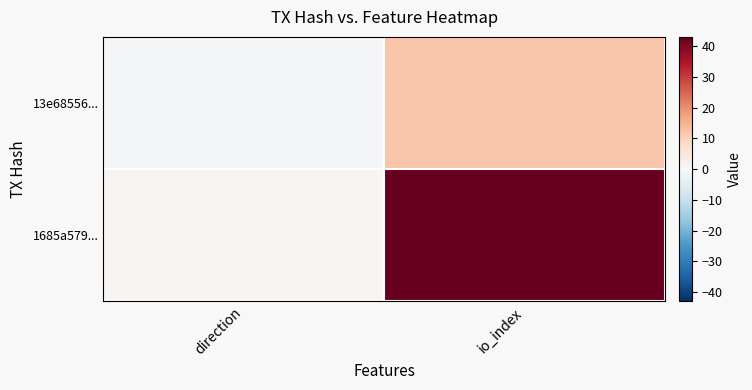

Which series changed the most between direction and io_index?

1685a579...